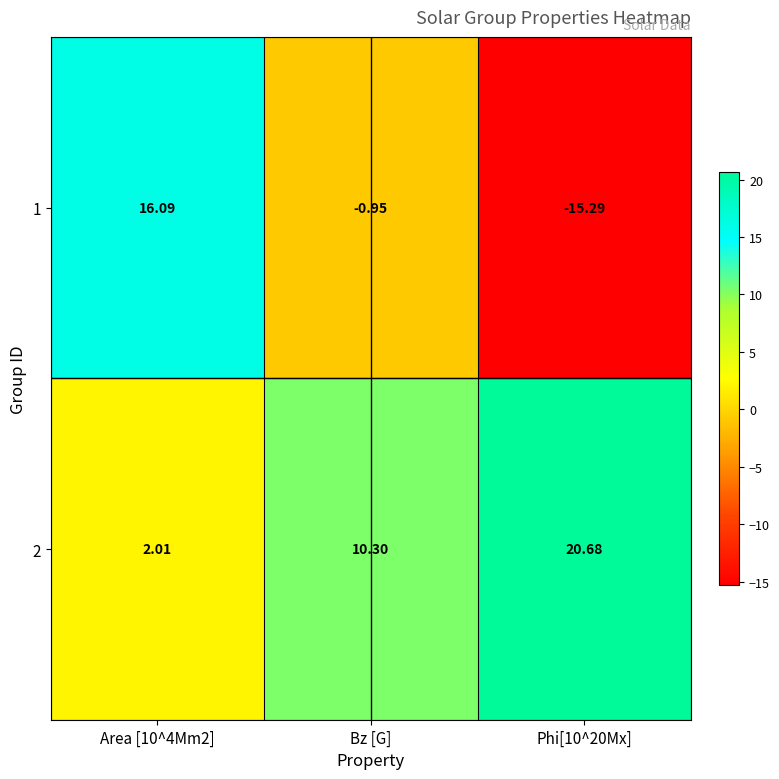

Between Area [10^4Mm2] and Phi[10^20Mx], which series saw the biggest shift?

1